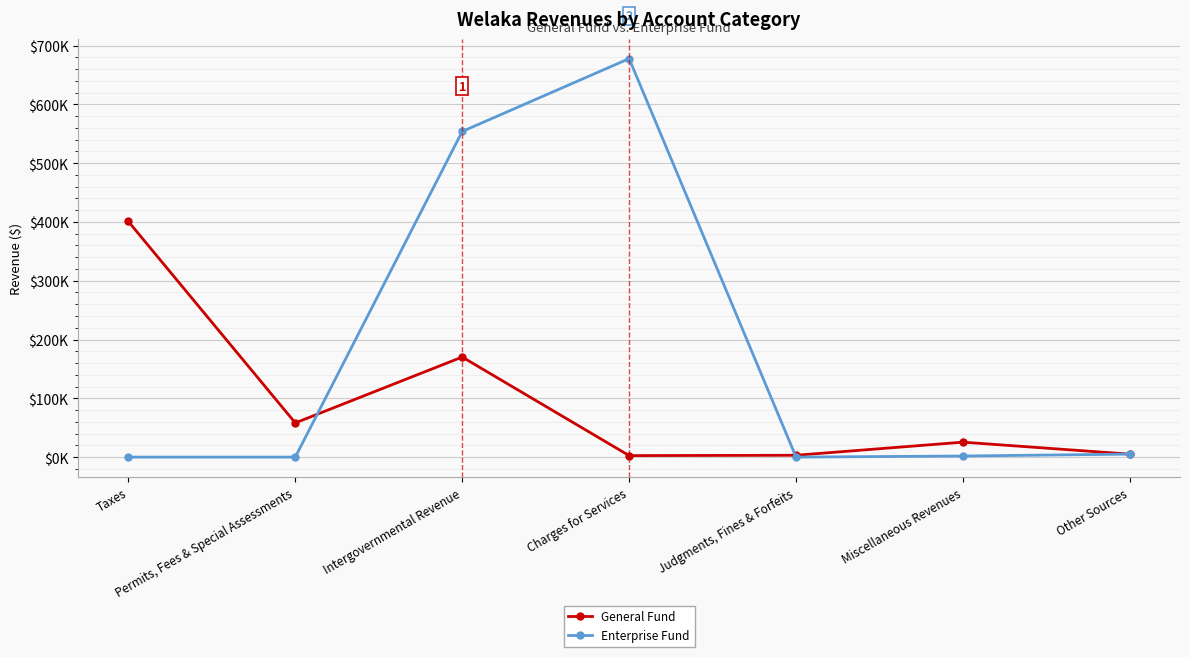

Which series has the widest spread of values?

Enterprise Fund